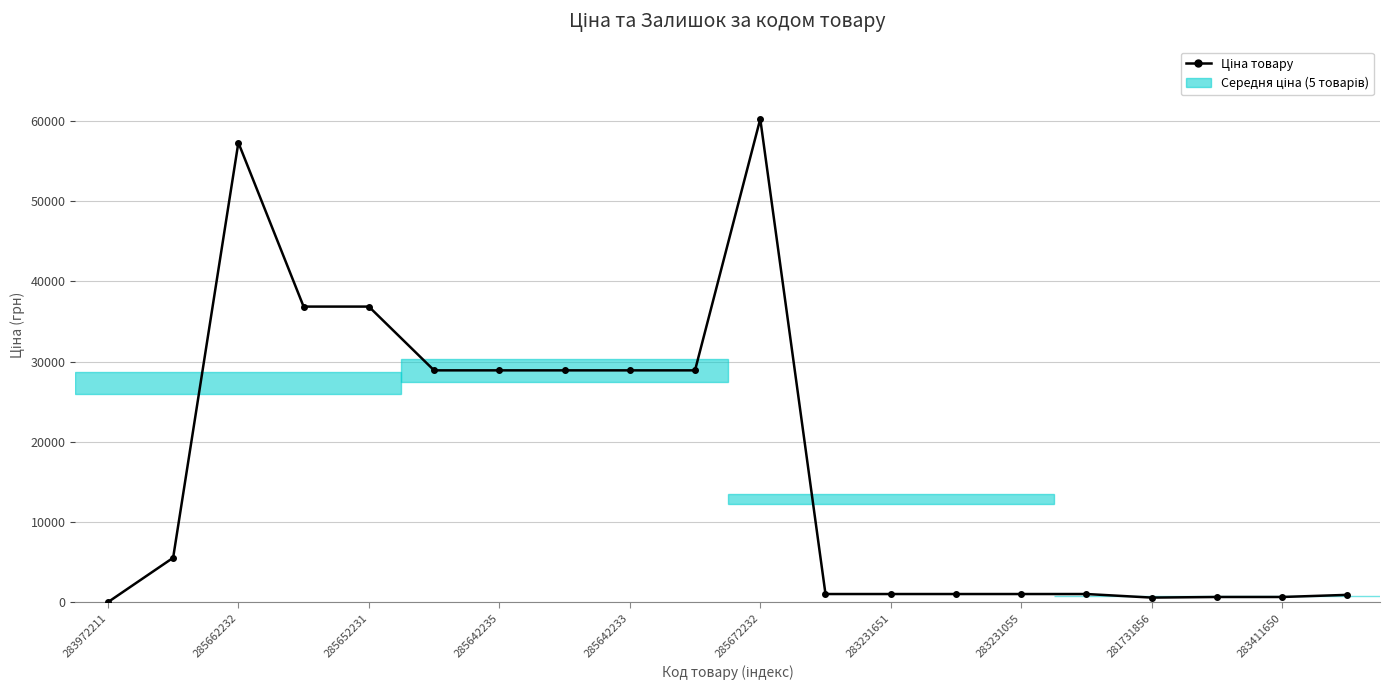

What is the maximum value shown in the chart?

60205.6